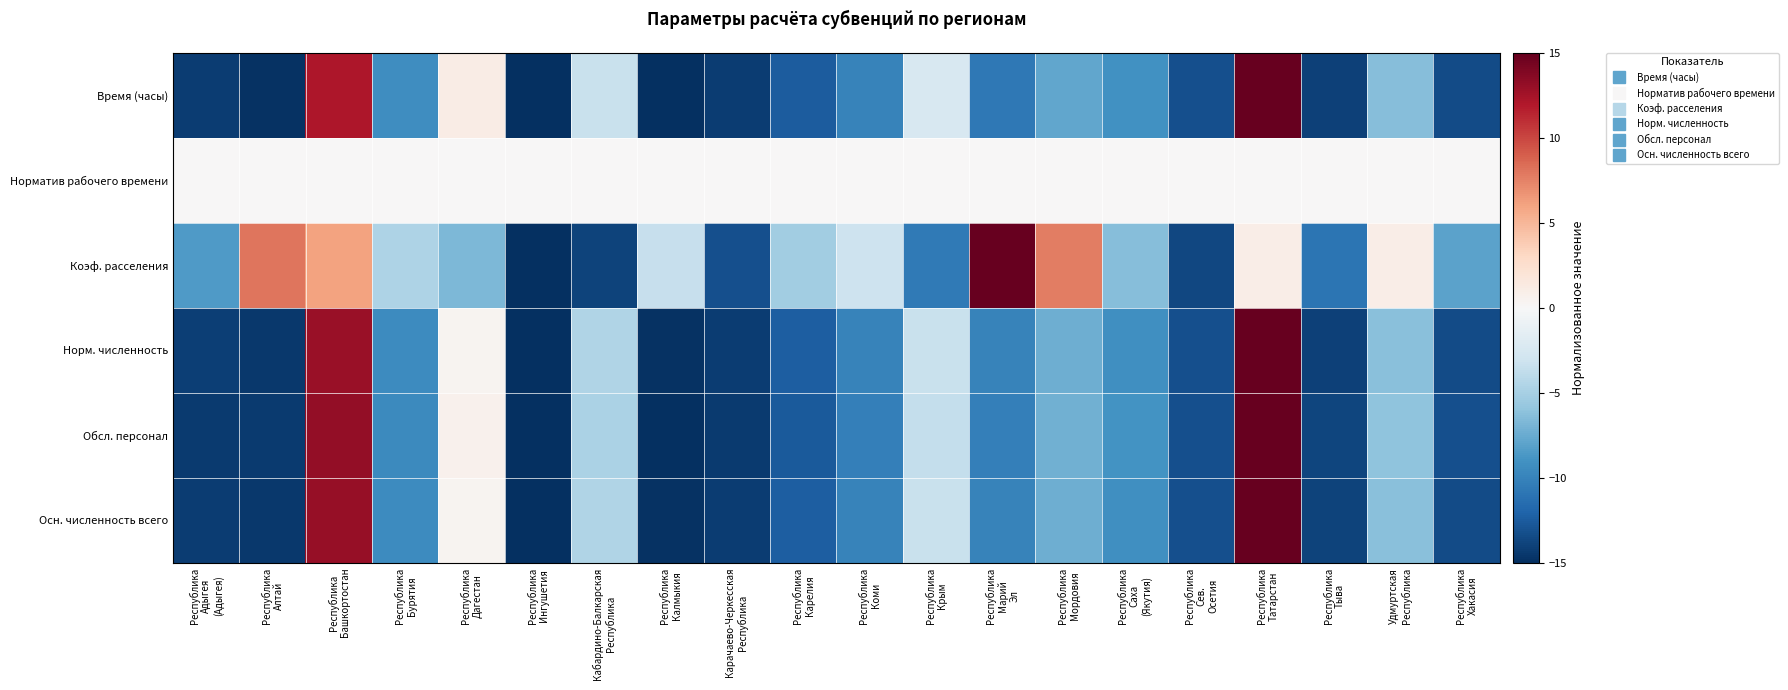

At which category is the sum across all series the highest?

Республика
Татарстан